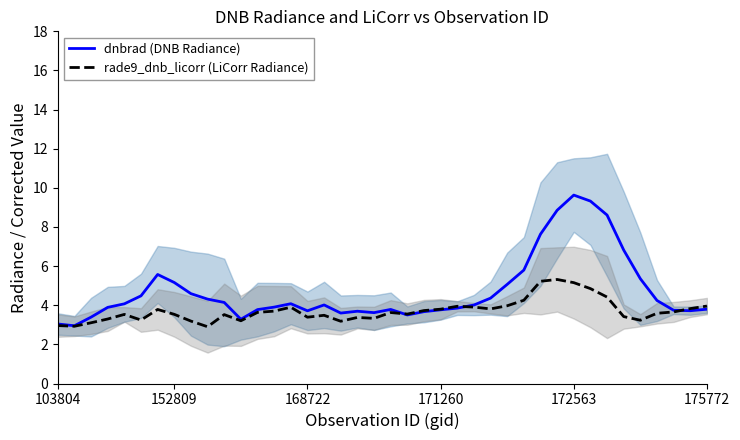

The dnbrad (DNB Radiance) series shows 8.9 at 30. True or false?

True